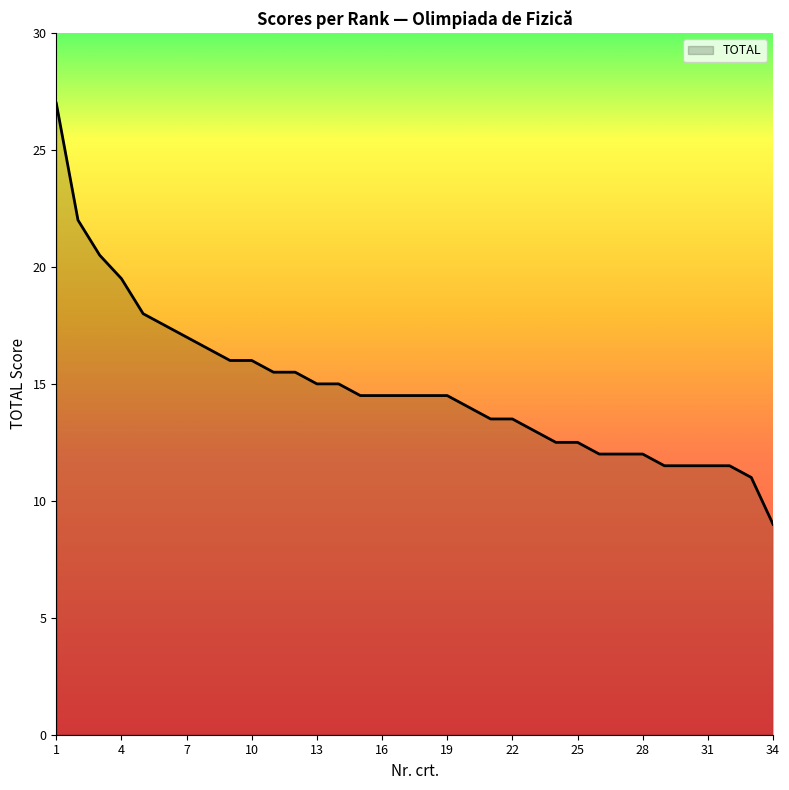

Does the chart display data point markers on the line(s)?

No